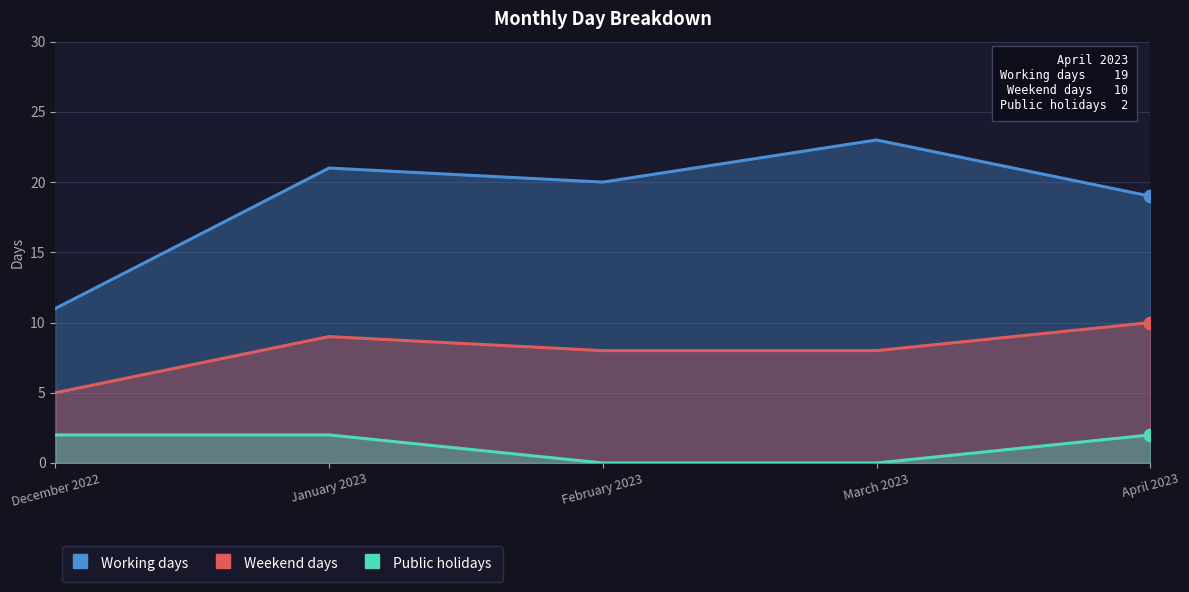

What are all the series names shown in the legend?

Working days, Weekend days, Public holidays